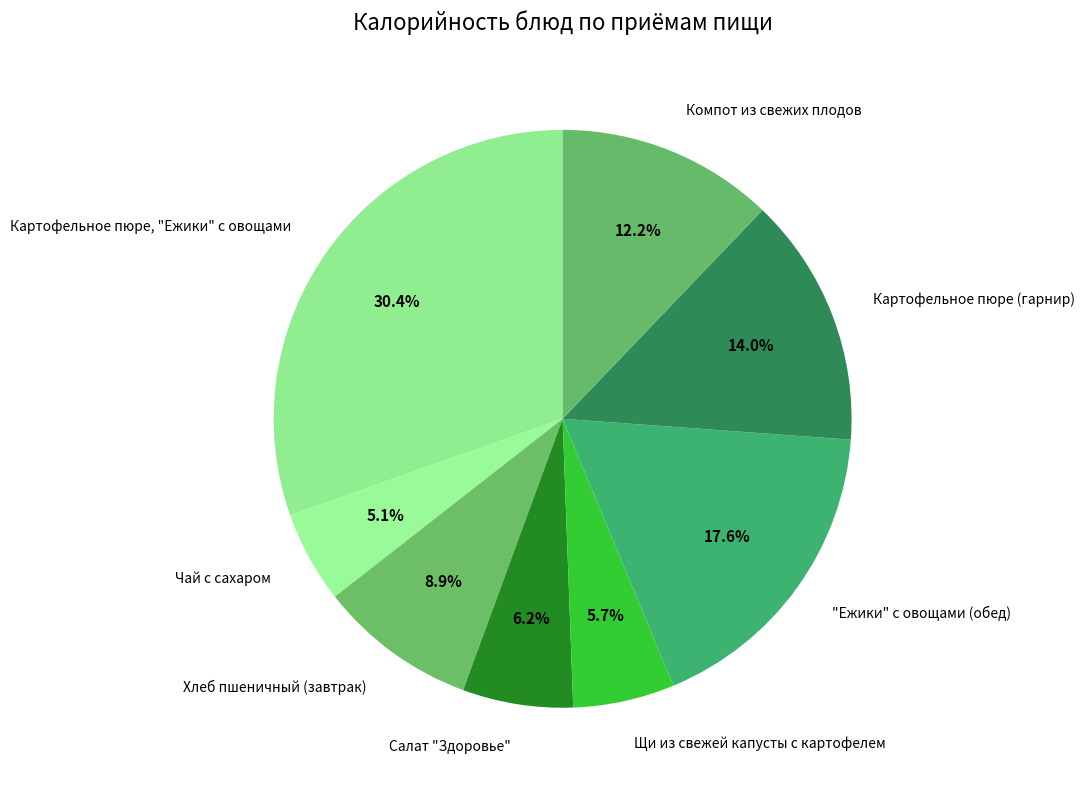

Is it true that Чай с сахаром is 5% of the pie?

True